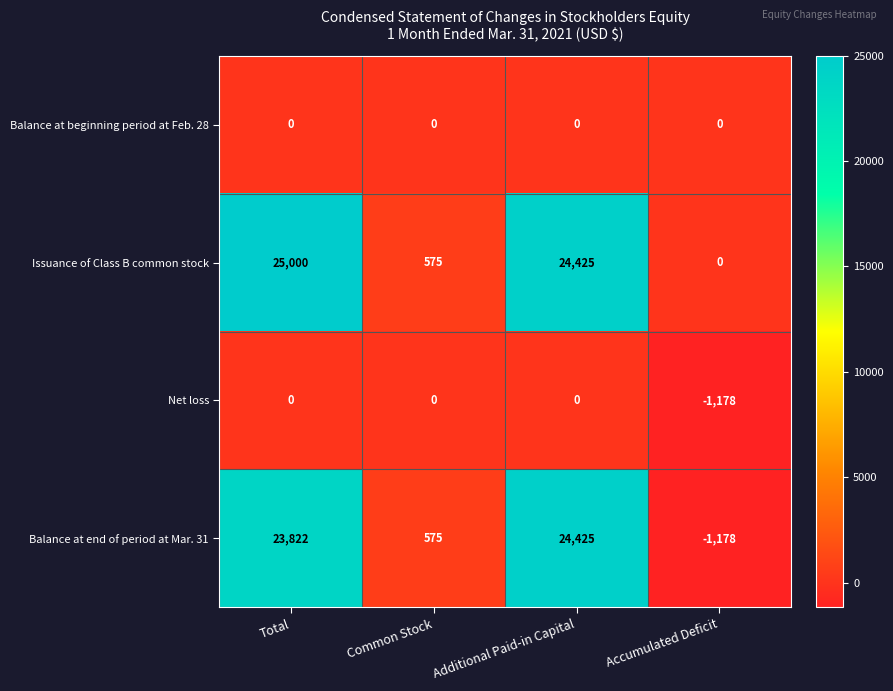

Reading left to right, extract all data points from this chart.

Balance at beginning period at Feb. 28: Total=0	Common Stock=0	Additional Paid-in Capital=0	Accumulated Deficit=0
Issuance of Class B common stock: Total=25000	Common Stock=575	Additional Paid-in Capital=24425	Accumulated Deficit=0
Net loss: Total=0	Common Stock=0	Additional Paid-in Capital=0	Accumulated Deficit=-1178
Balance at end of period at Mar. 31: Total=23822	Common Stock=575	Additional Paid-in Capital=24425	Accumulated Deficit=-1178